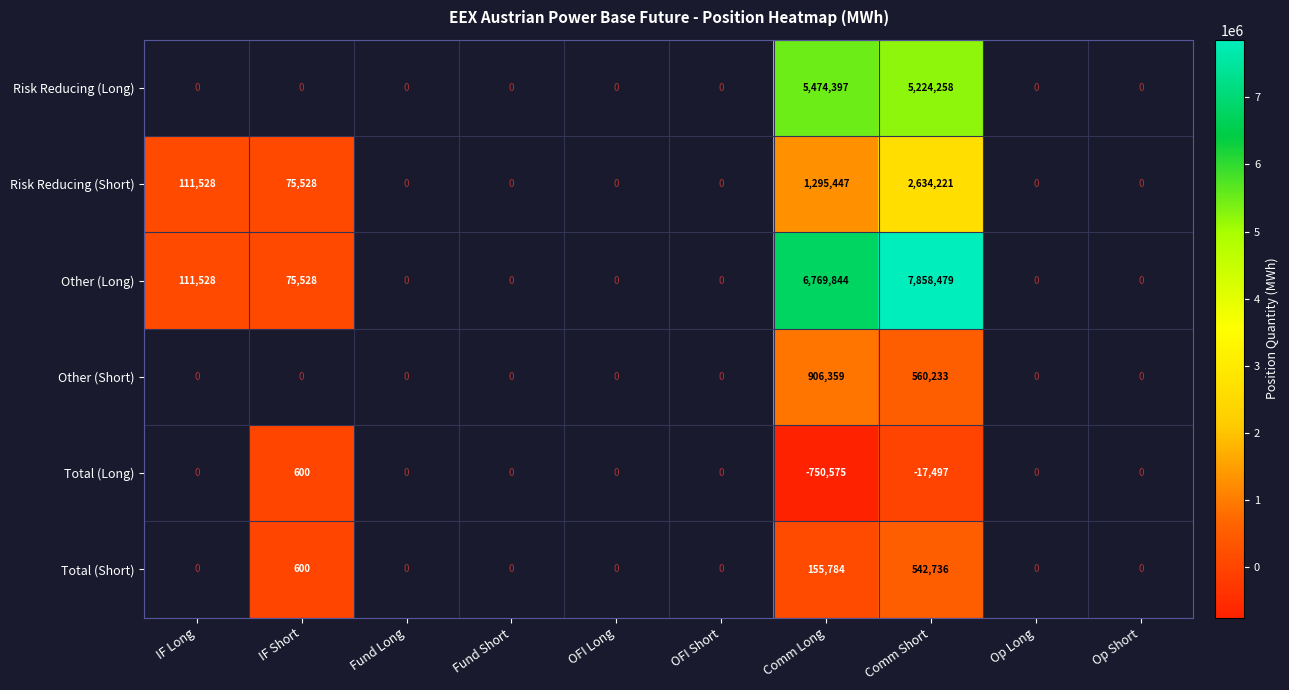

True or false: Other (Long) has a value of 7858479 at Comm Short.

True